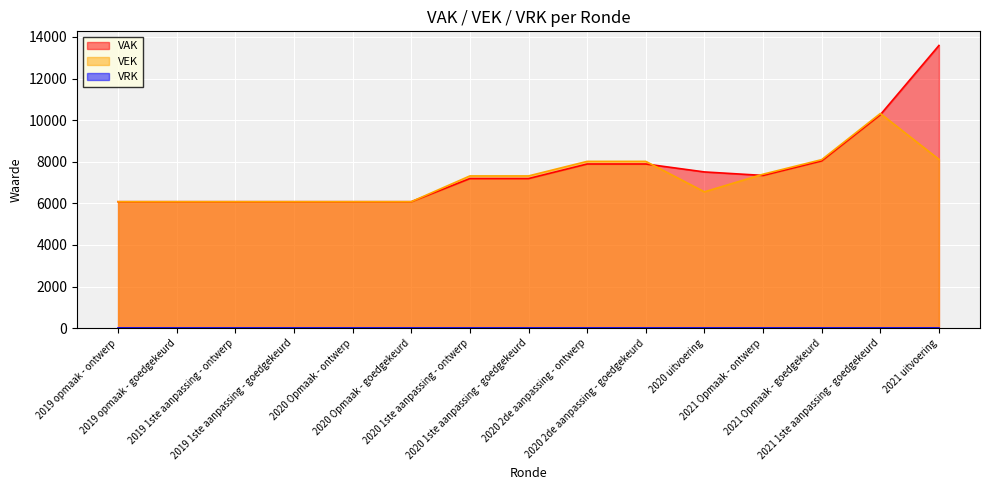

How many lines are shown in the chart?

3